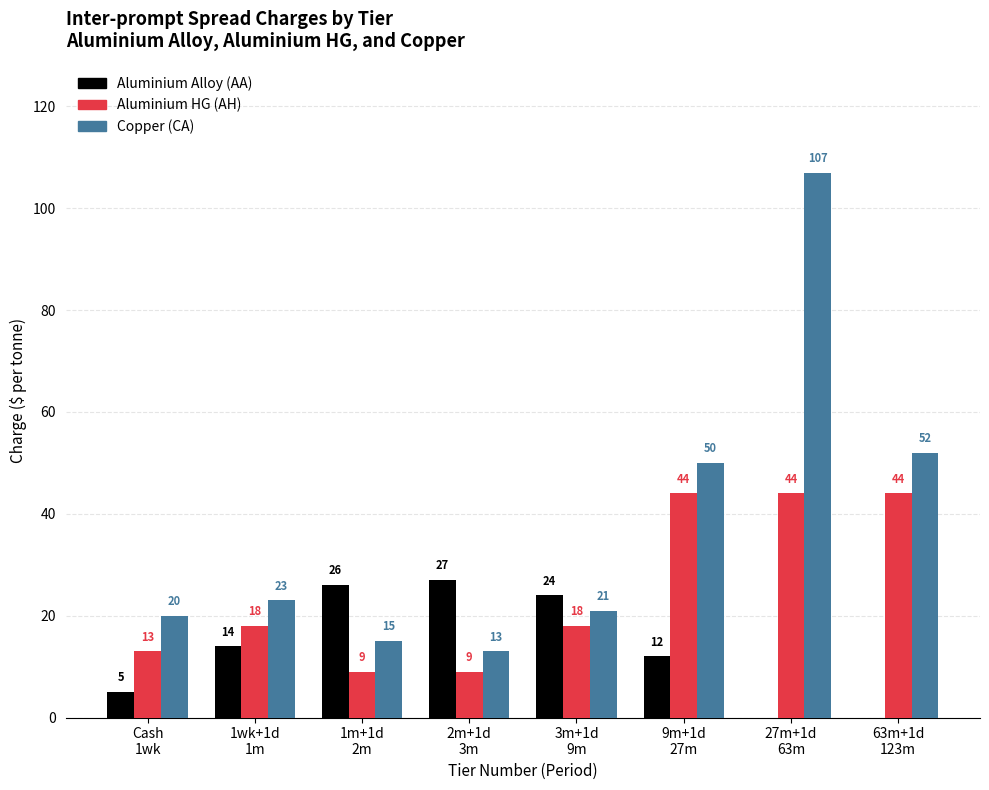

What is the total value across all series at Cash
1wk?

38